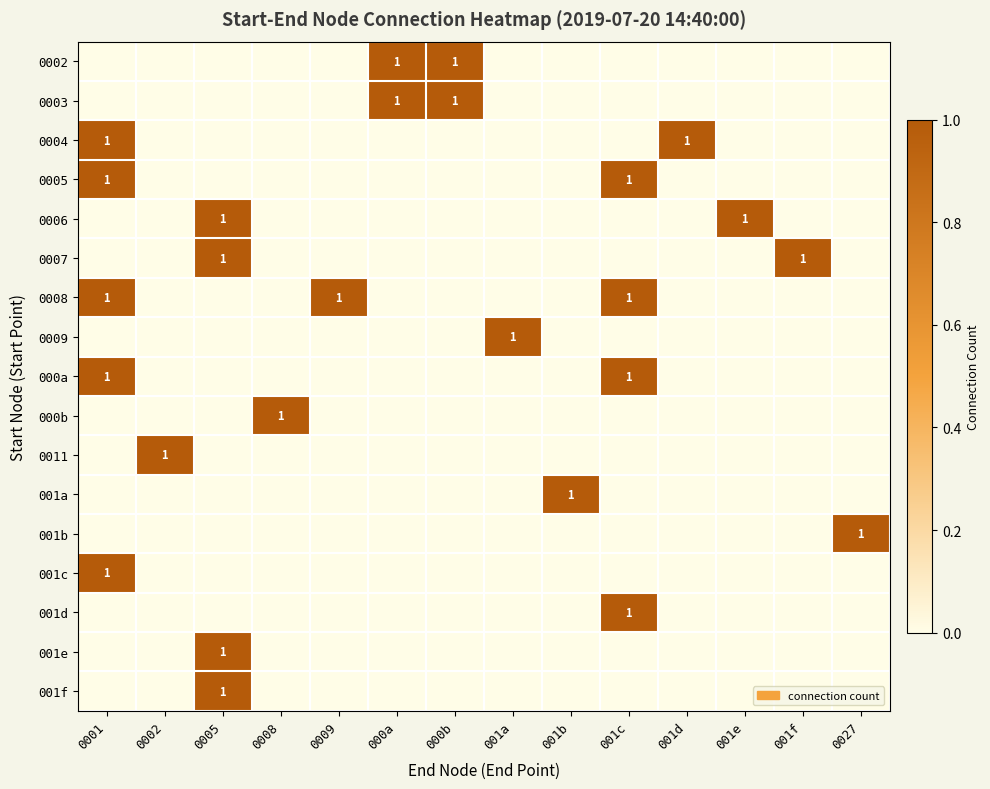

List the labels in order of 001c value, largest first.

0001, 0002, 0005, 0008, 0009, 000a, 000b, 001a, 001b, 001c, 001d, 001e, 001f, 0027